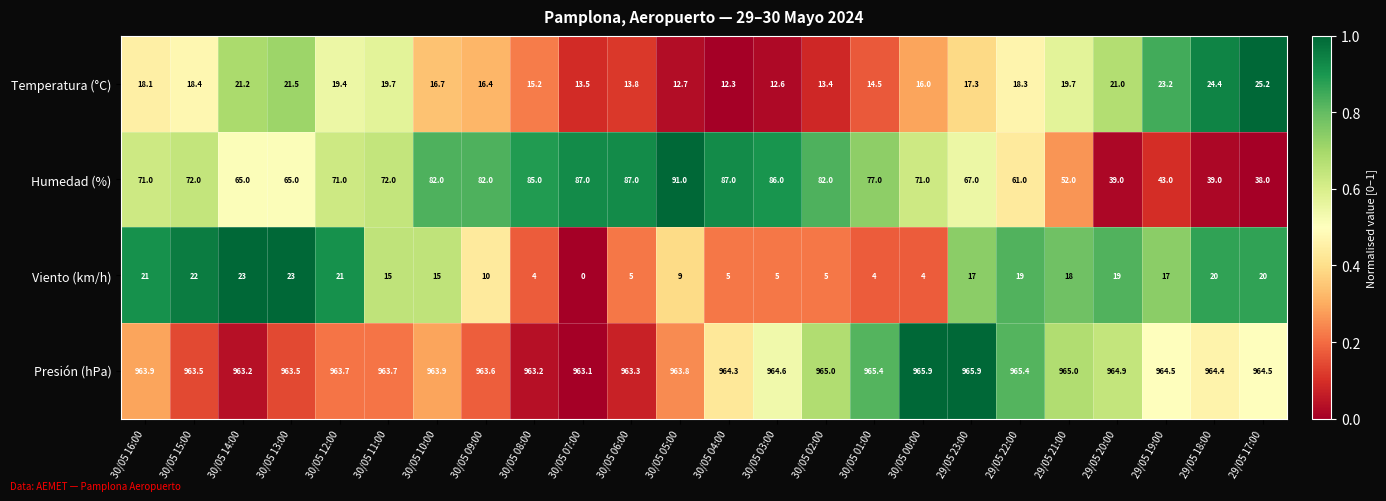

What is the total value across all series at 30/05 11:00?

1070.4